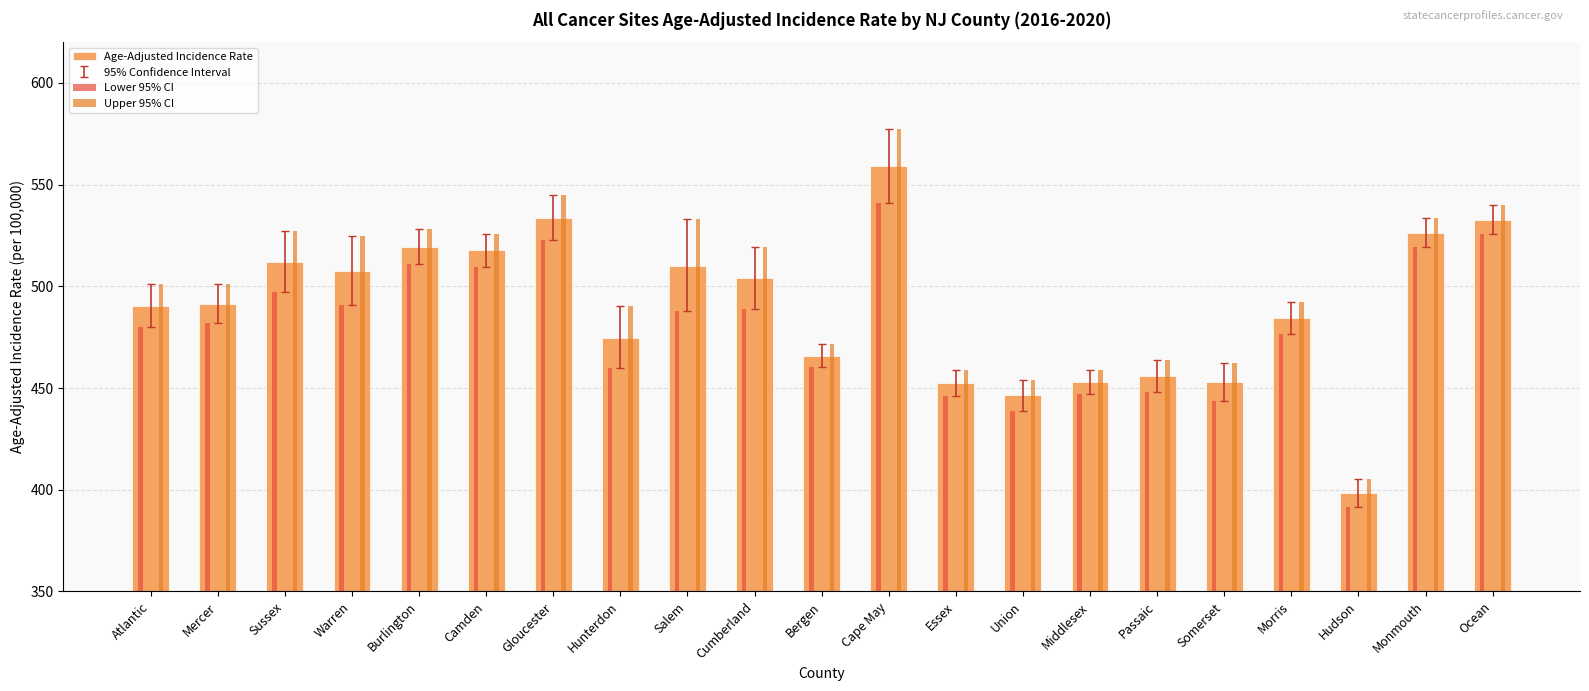

What is the value of the Lower 95% CI bar at the 4th from the left?

490.6